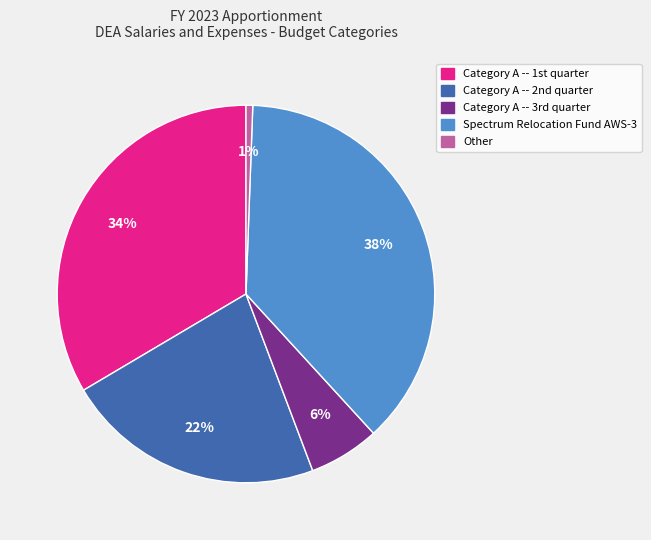

Does any single category account for the majority?

No